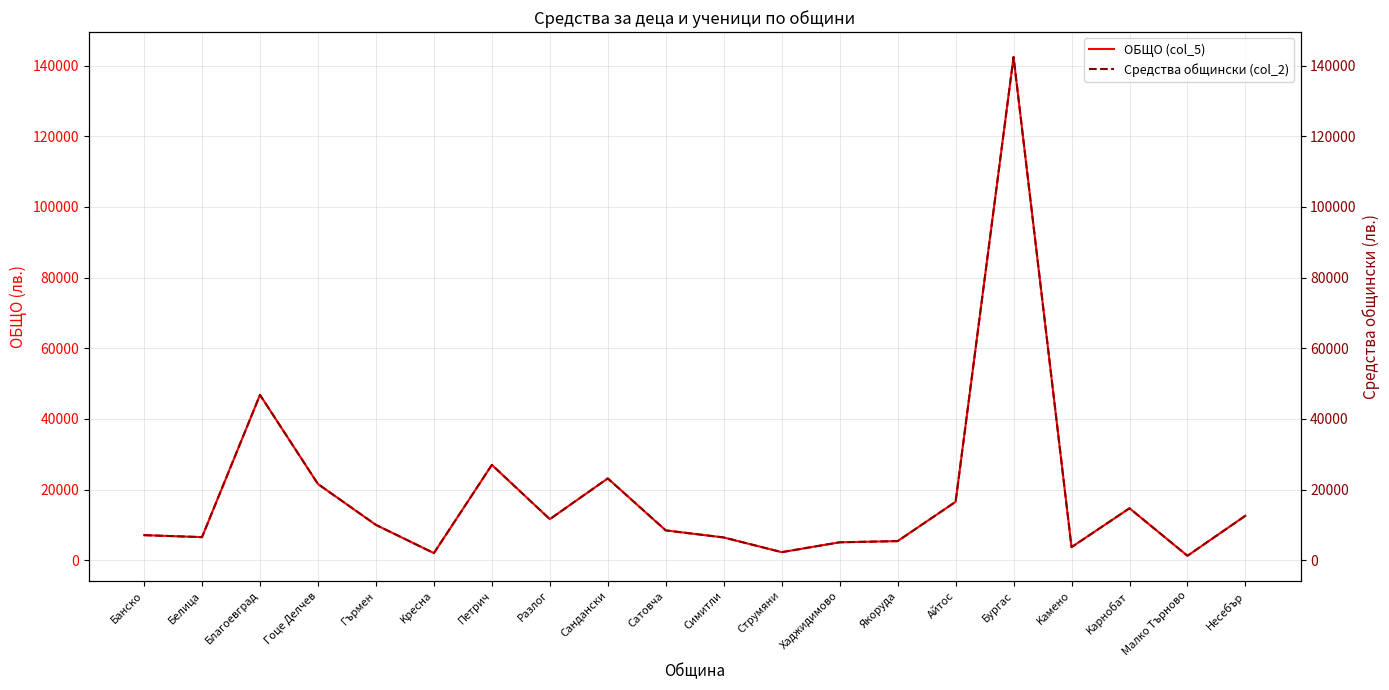

What is the label of the 20th point from the right?

Банско